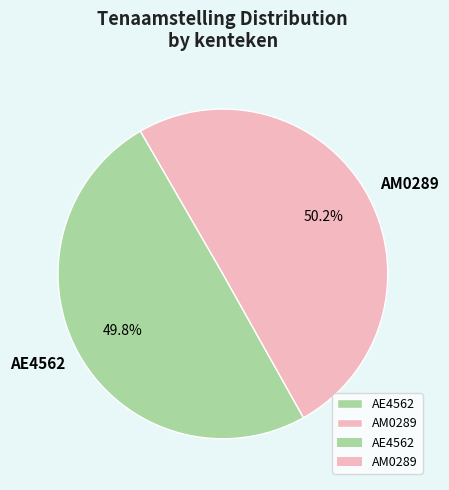

The AE4562 slice represents 50% of the pie. True or false?

True